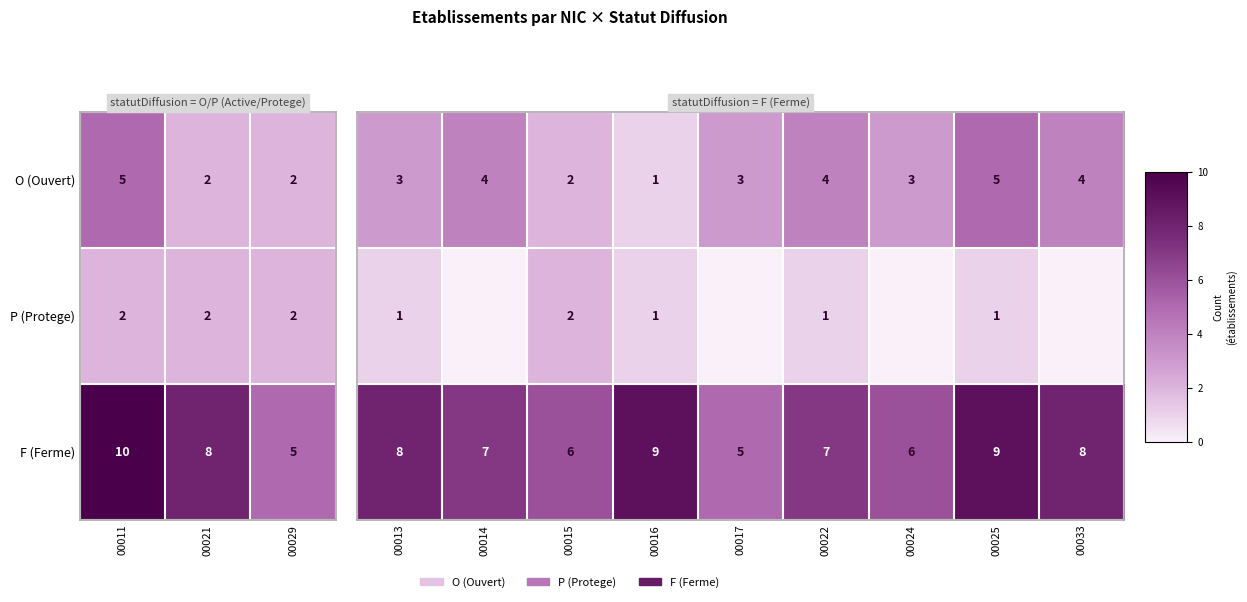

What is the average value of the O (Ouvert) series?

3